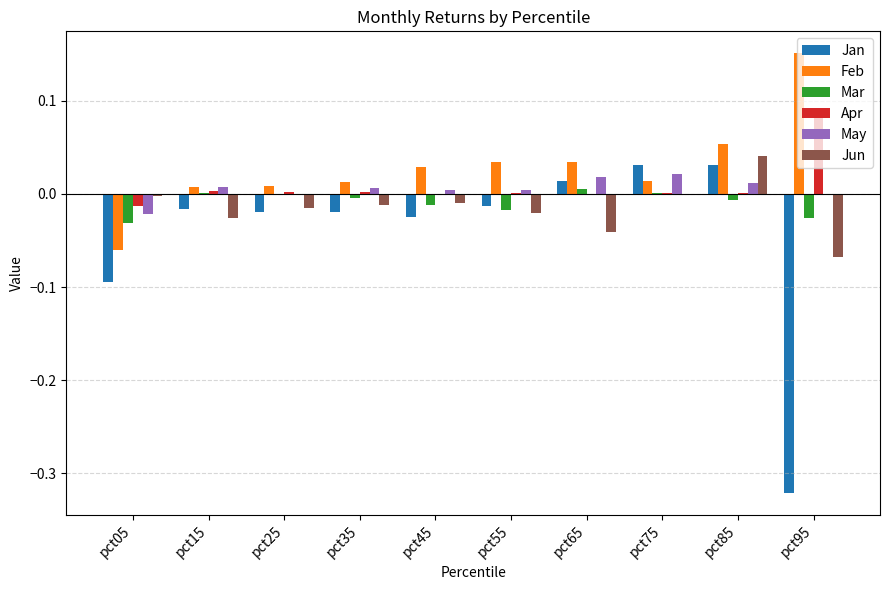

How many categories are shown in the chart?

10